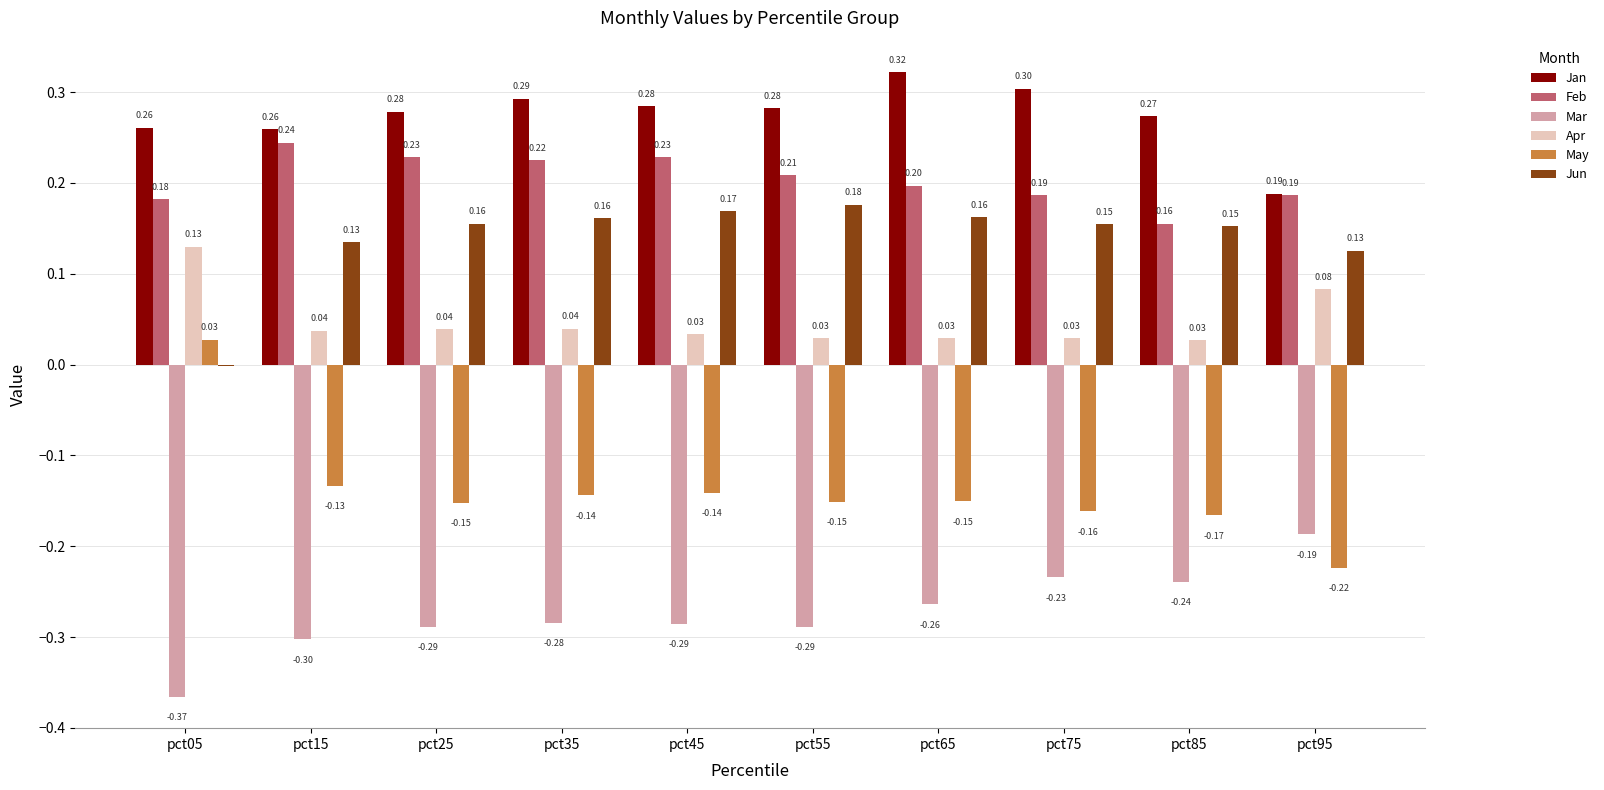

Does the chart contain stacked bars?

No